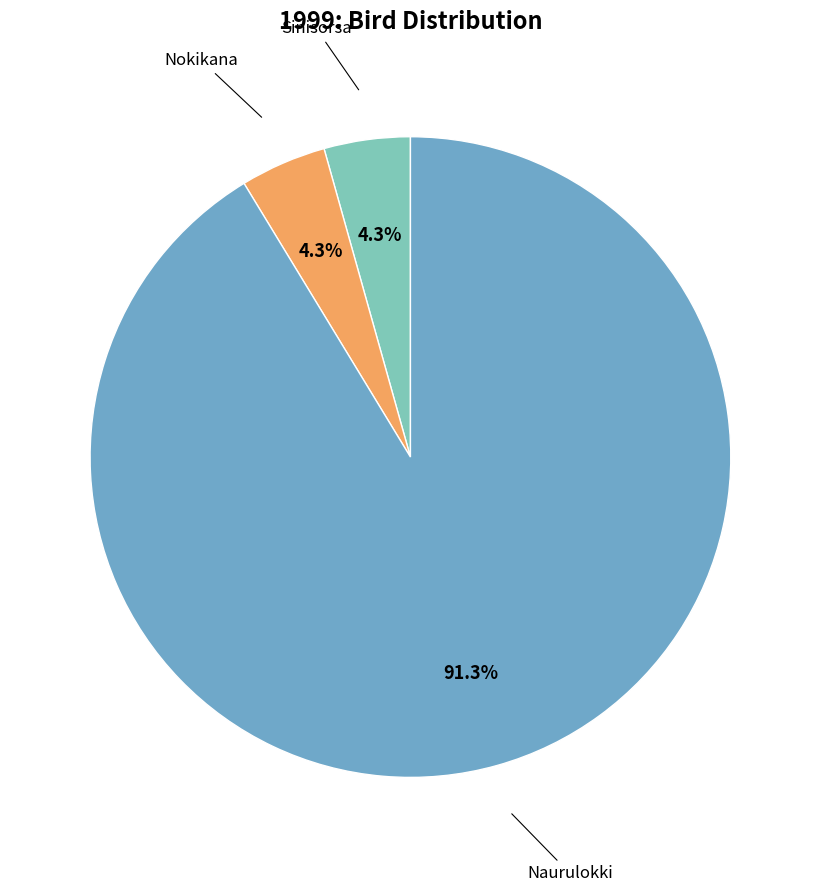

Does any single category account for the majority?

Yes